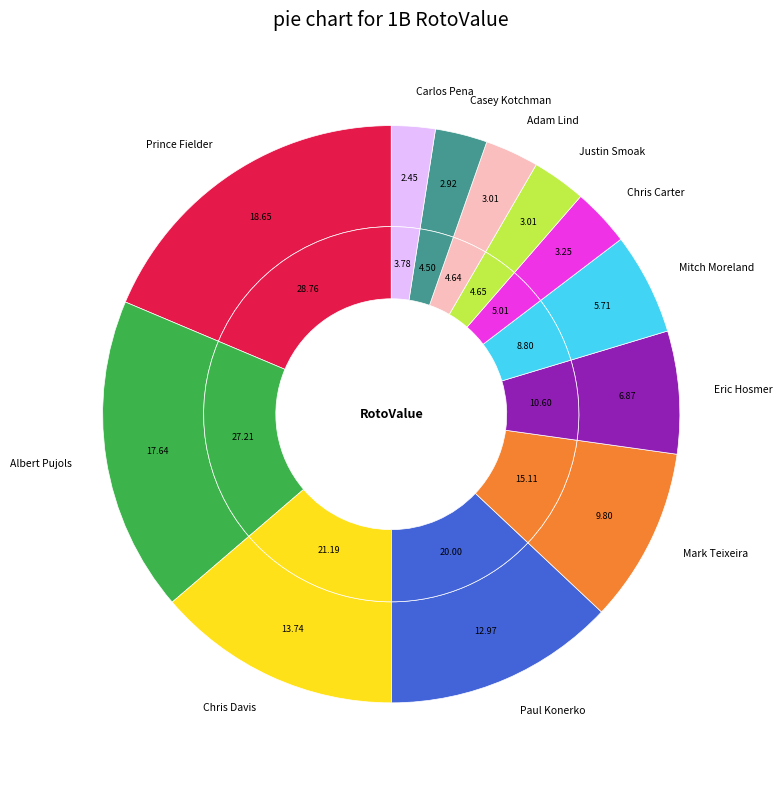

The Mark Teixeira slice represents 1% of the pie. True or false?

False